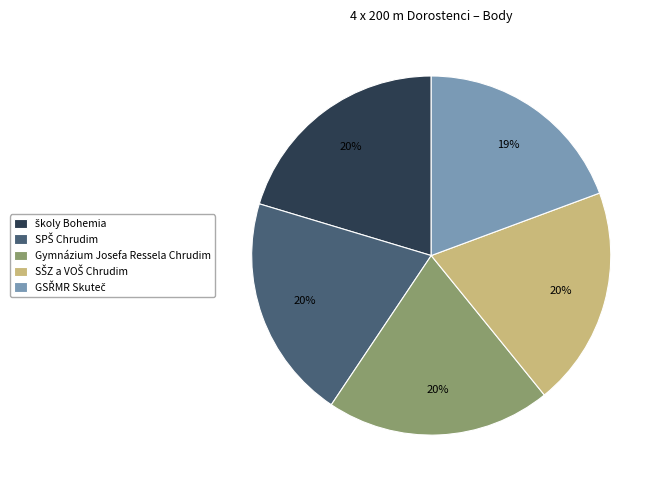

The Gymnázium Josefa Ressela Chrudim slice represents 20% of the pie. True or false?

True